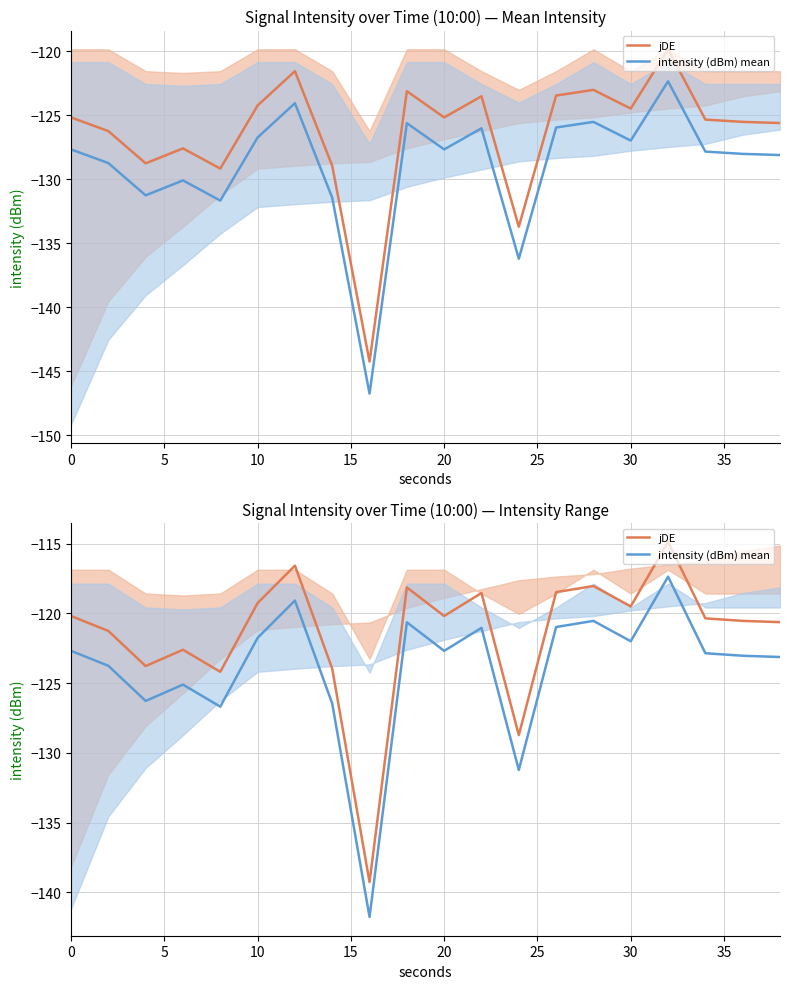

How many lines are shown in the chart?

2